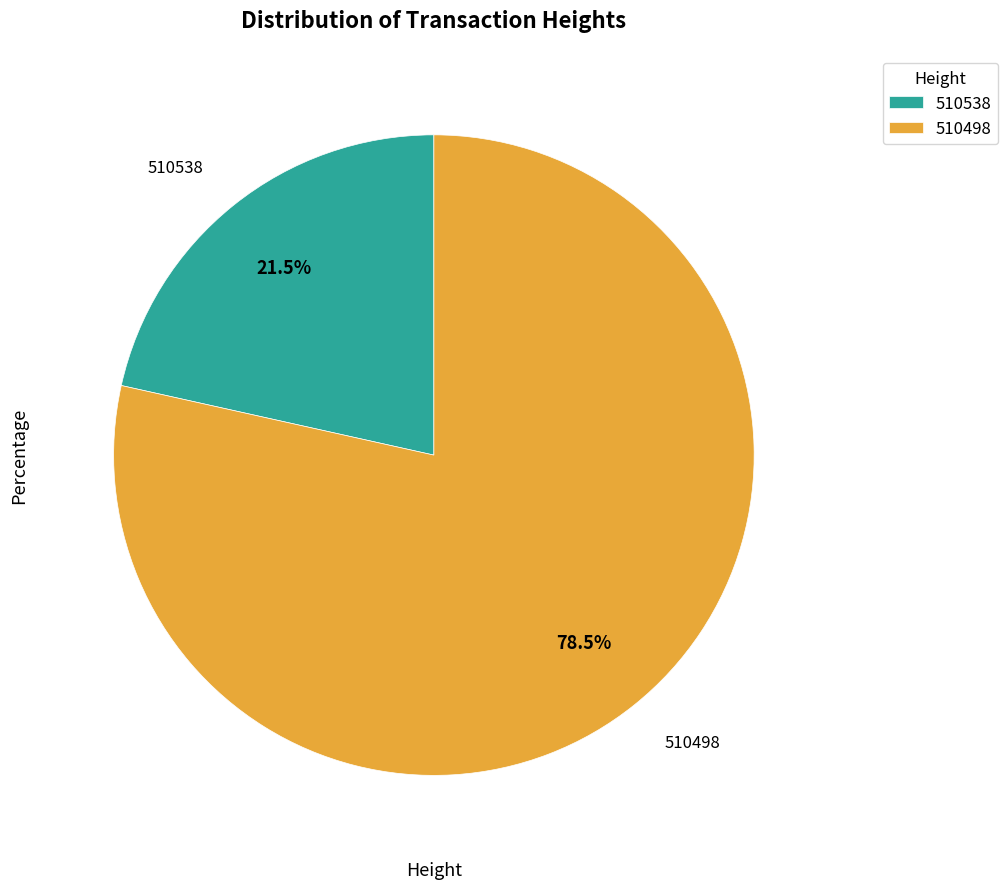

True or false: 510538 accounts for 31% of the total.

False